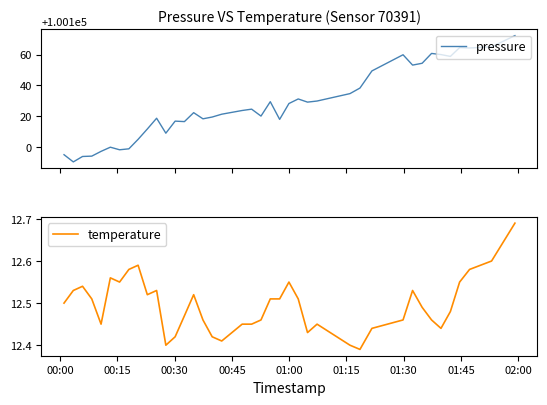

Is this an area chart (filled region under the line)?

No